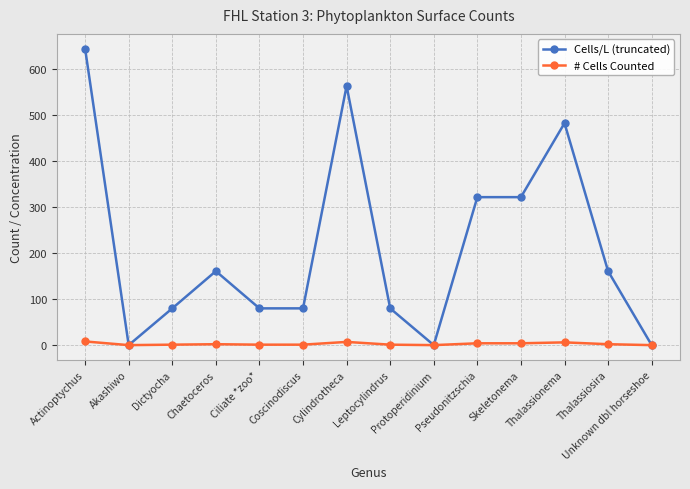

List the series in order of their overall mean, lowest first.

# Cells Counted, Cells/L (truncated)